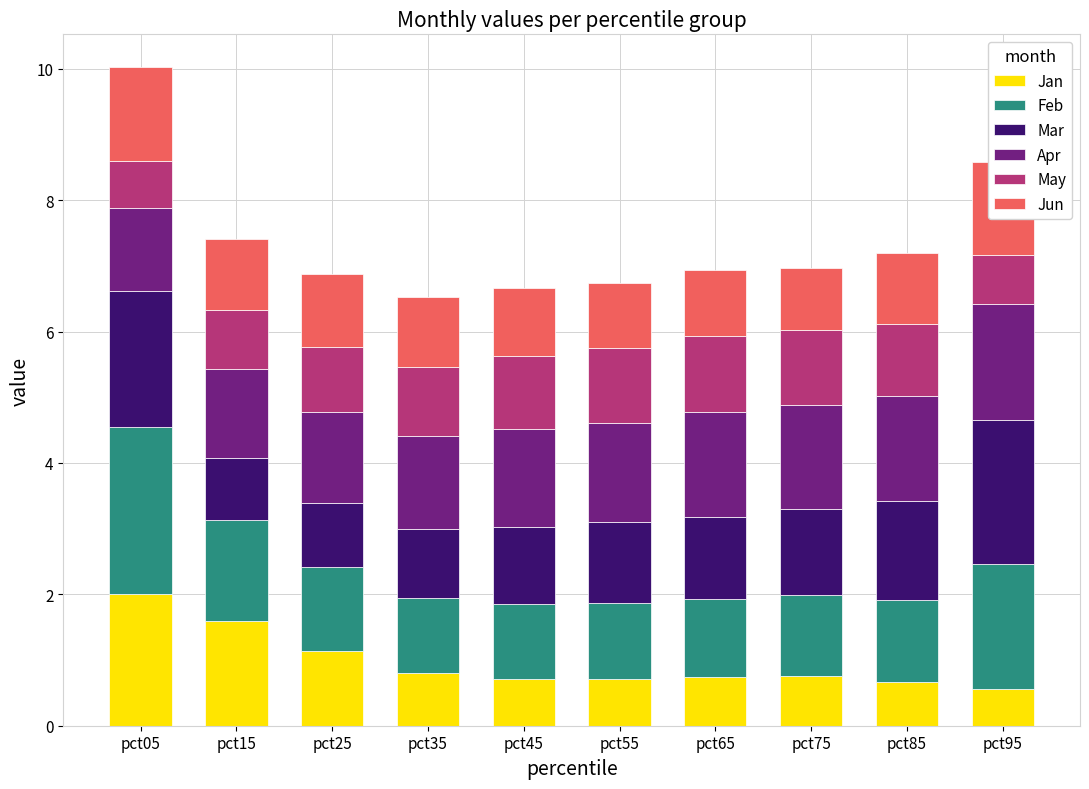

What is the maximum value for Jan?

2.0